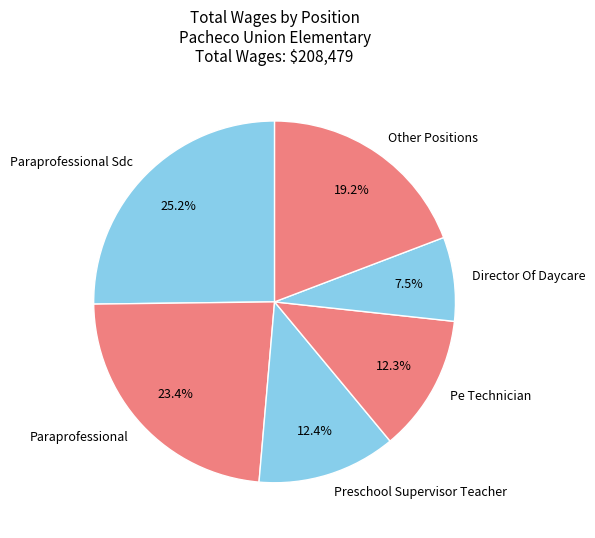

Which slice is the smallest?

Director Of Daycare